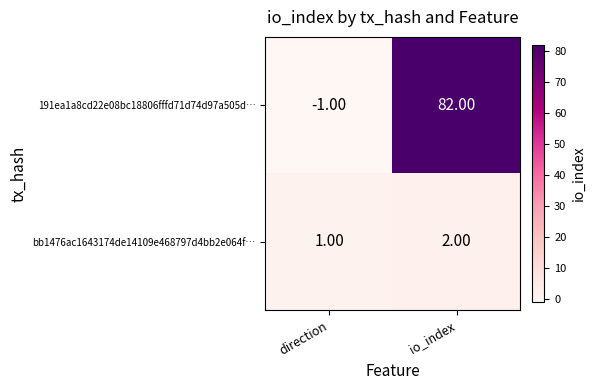

What is the difference between the 191ea1a8cd22e08bc18806fffd71d74d97a505d… values at direction and io_index?

83